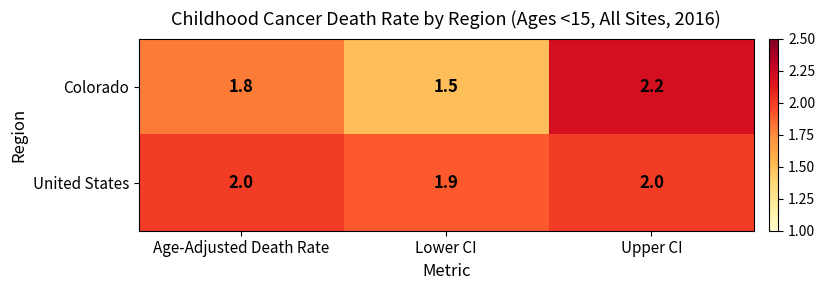

Which label corresponds to the largest value in the chart?

Upper CI